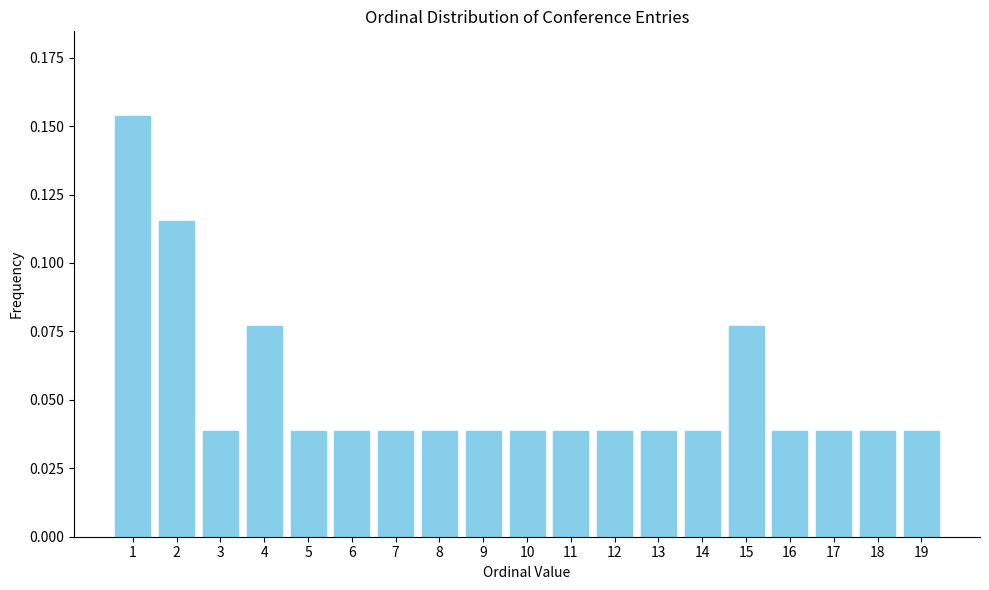

What is the sum of all values?

1.0